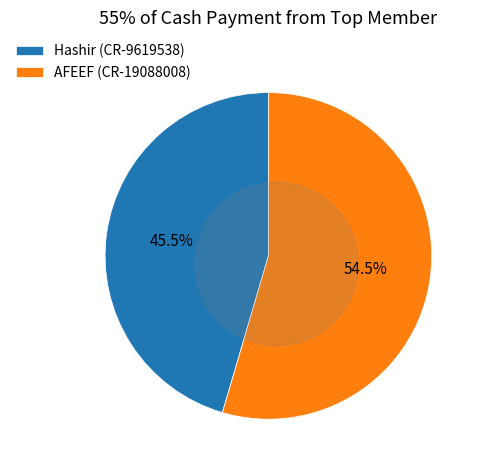

Which slice is the largest?

AFEEF (CR-19088008)